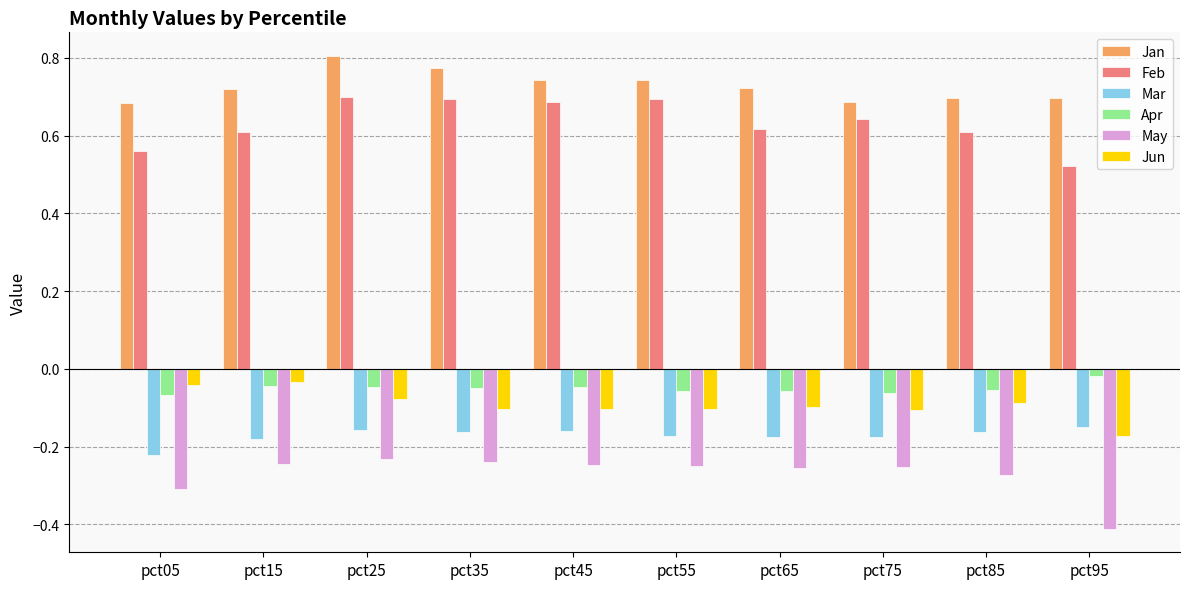

Is the value of Feb at pct95 greater than the value of Apr at pct45?

Yes